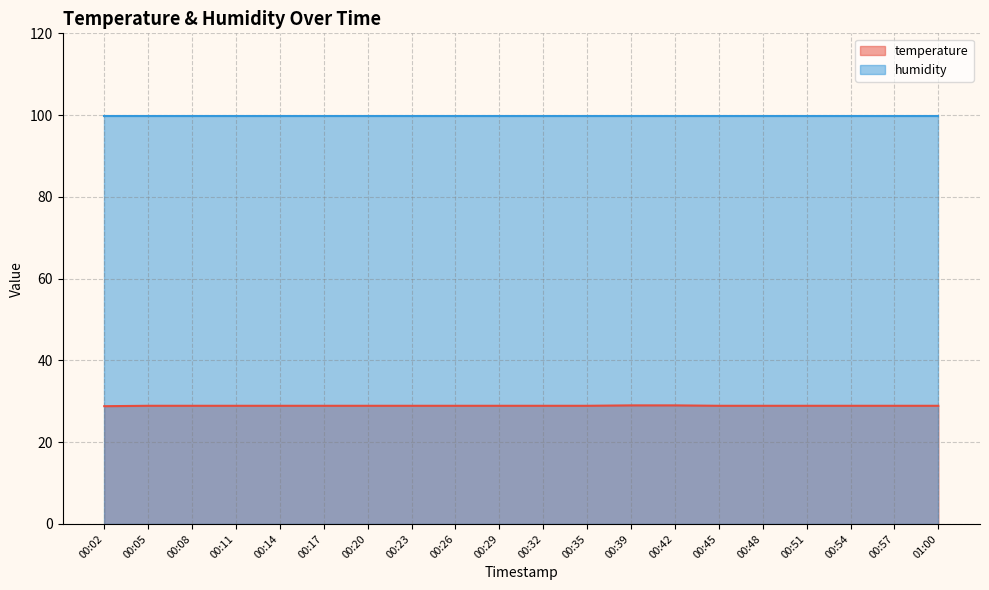

What is the greatest value displayed?

99.9